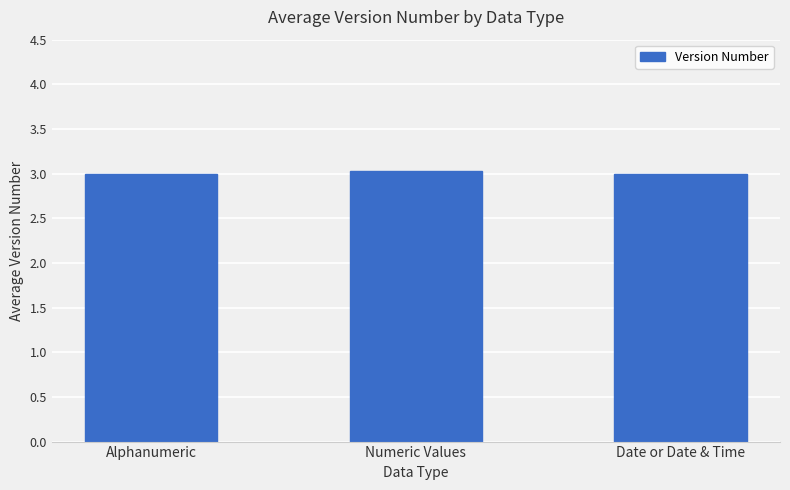

What is the approximate value at Numeric Values?

3.0